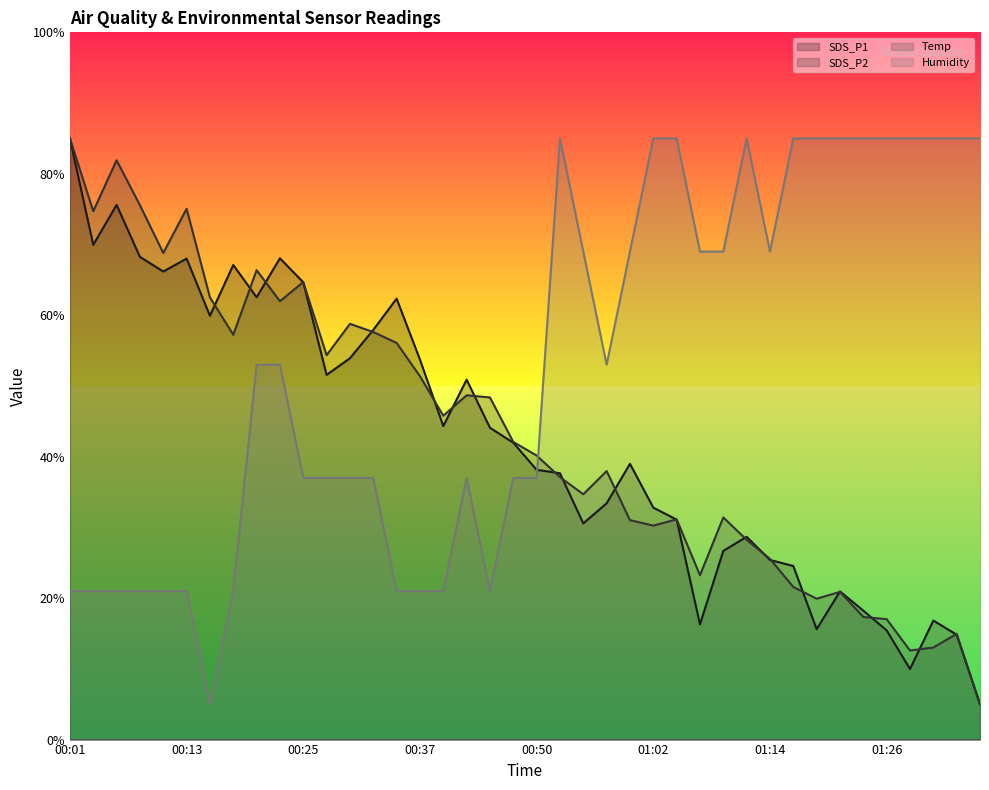

What is the difference between the maximum and second lowest values in the Humidity series?

64.0